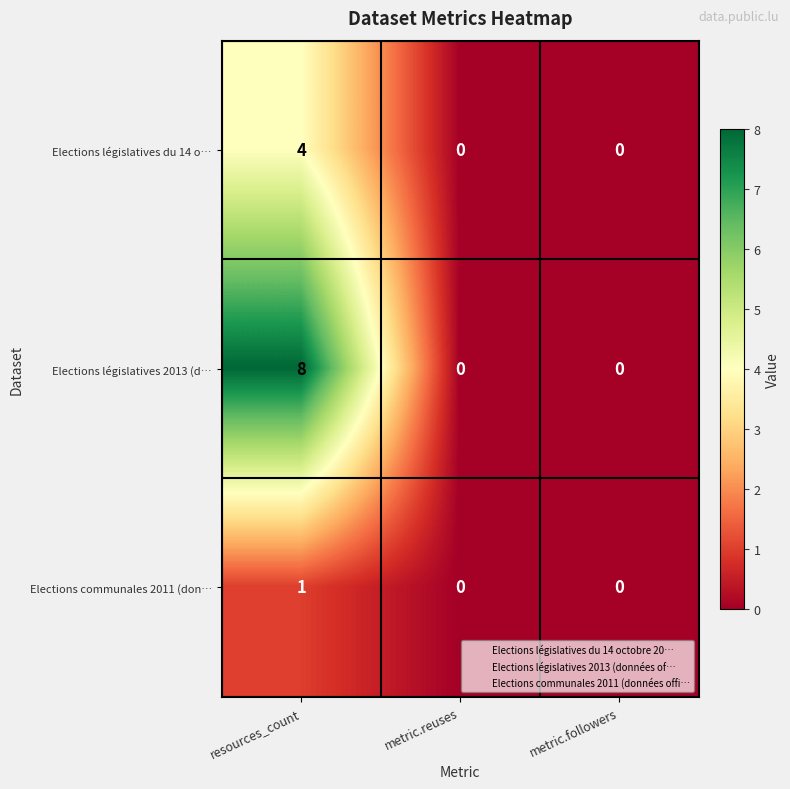

What is the greatest value displayed?

8